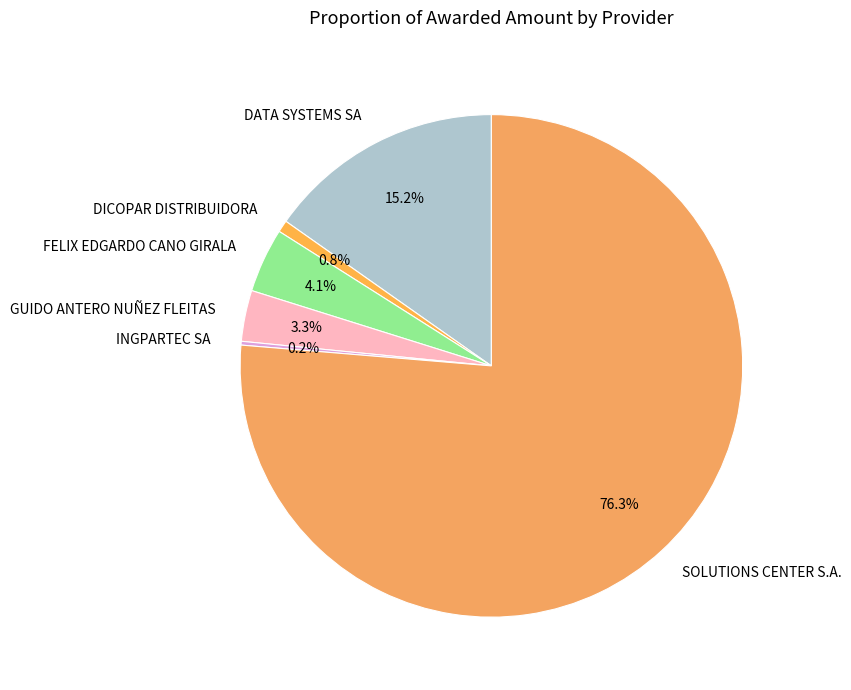

What is the ratio of the value at GUIDO ANTERO NUÑEZ FLEITAS to the value at FELIX EDGARDO CANO GIRALA?

0.8